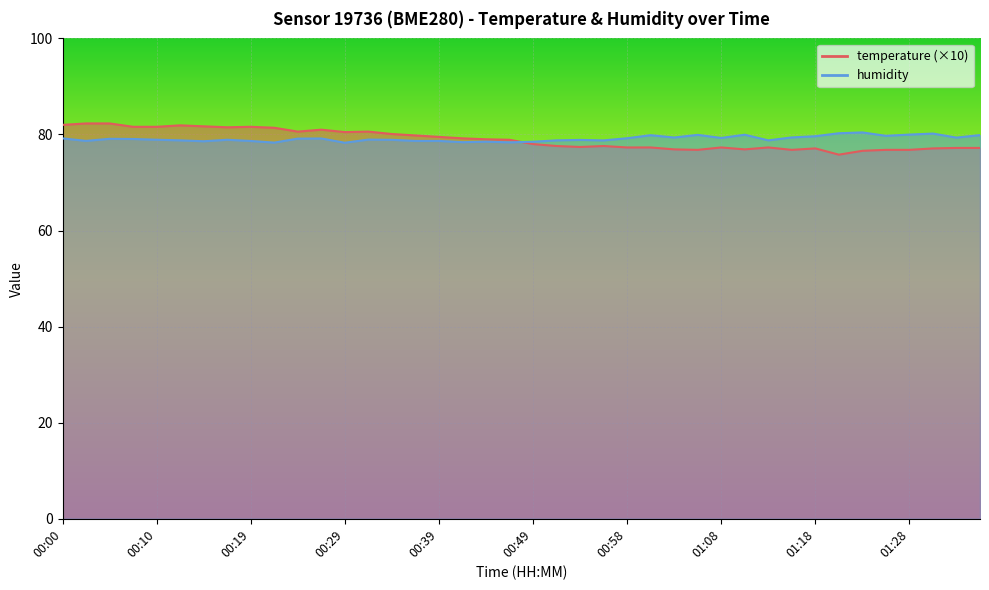

True or false: temperature has more than 0 points higher than both neighbors.

True